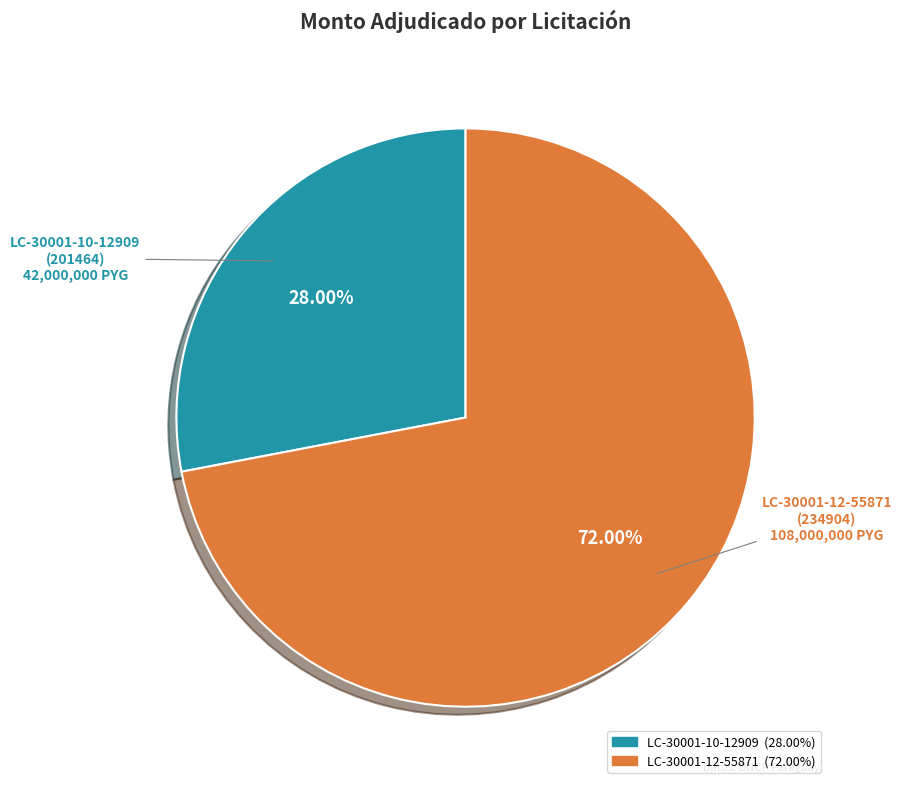

Is there any slice that represents more than half of the pie?

Yes